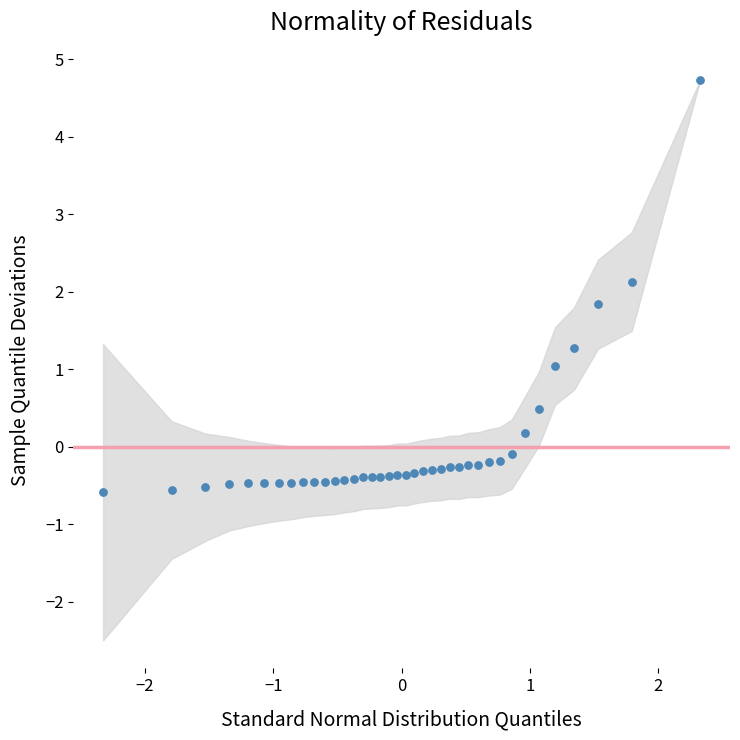

What is the range of X values (max minus min)?

4.7